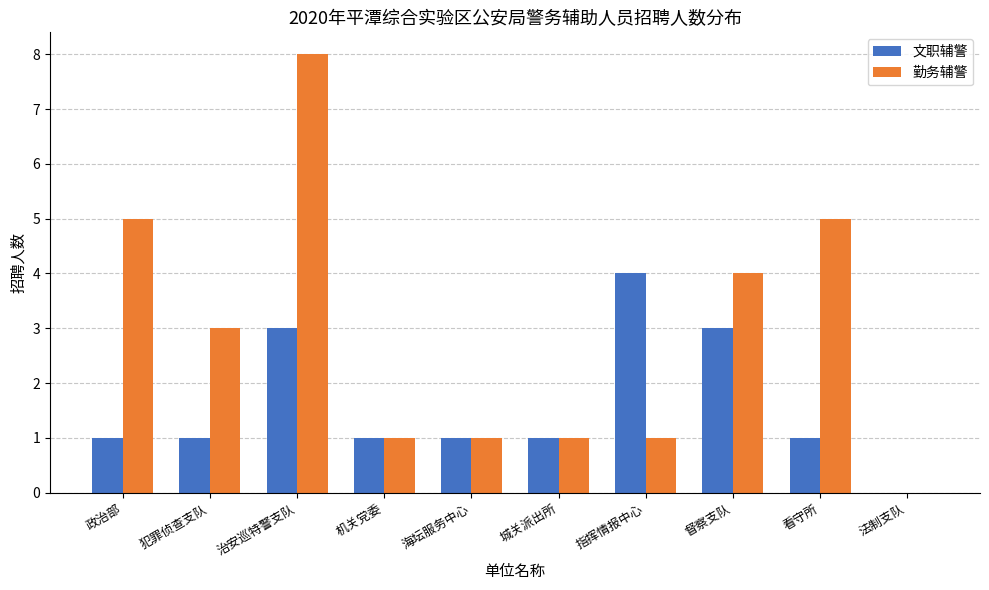

Between 机关党委 and 督察支队, which series saw the biggest shift?

勤务辅警